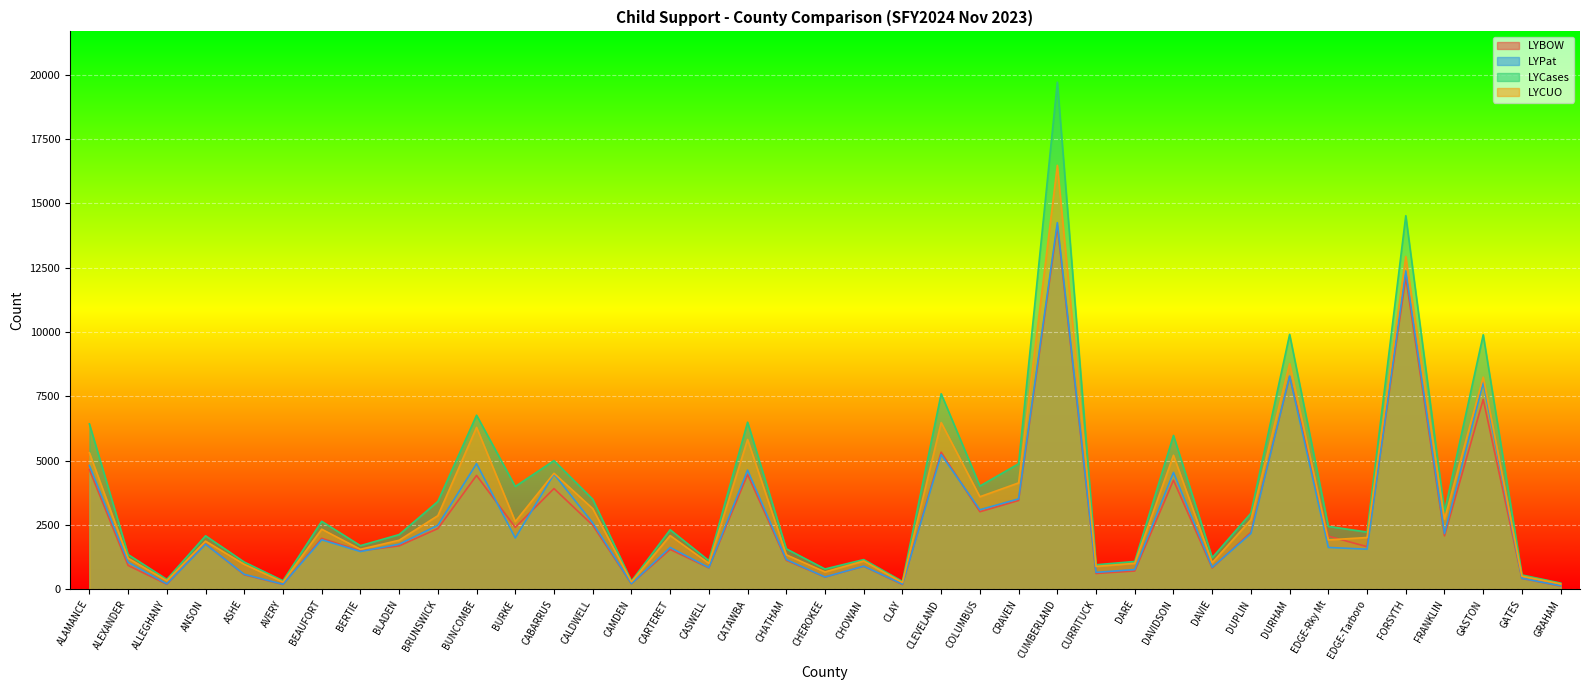

How many times do LYBOW and LYPat cross each other?

12